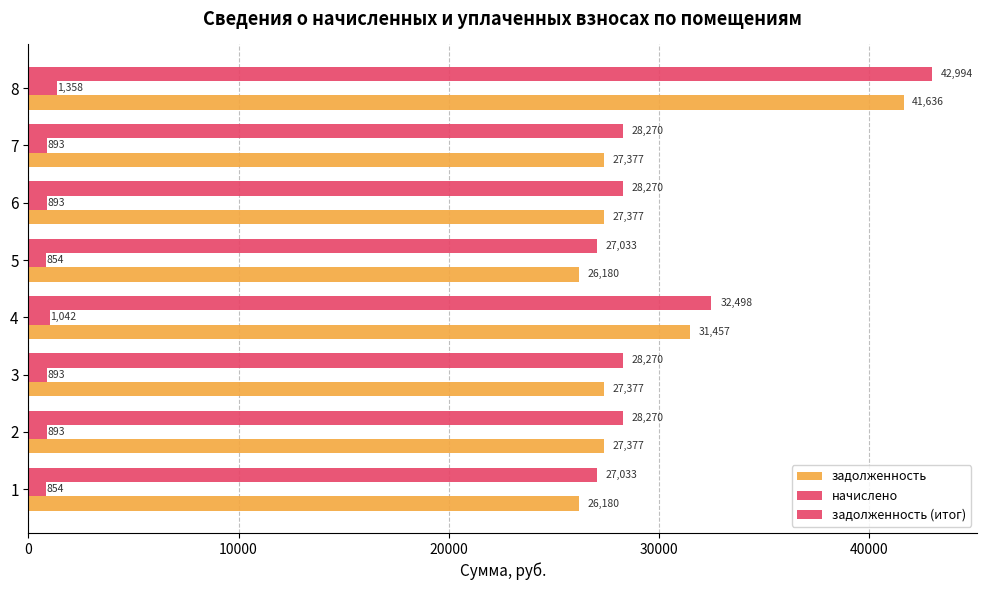

How many categories are shown in the chart?

8